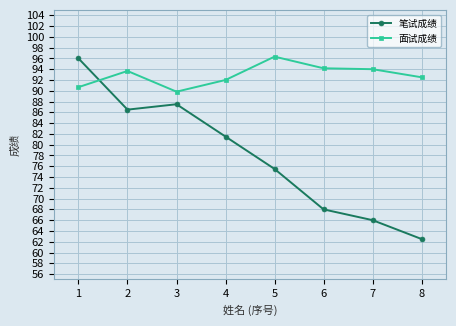

What is the sum of the 面试成绩 values at 7 and 1?

184.7